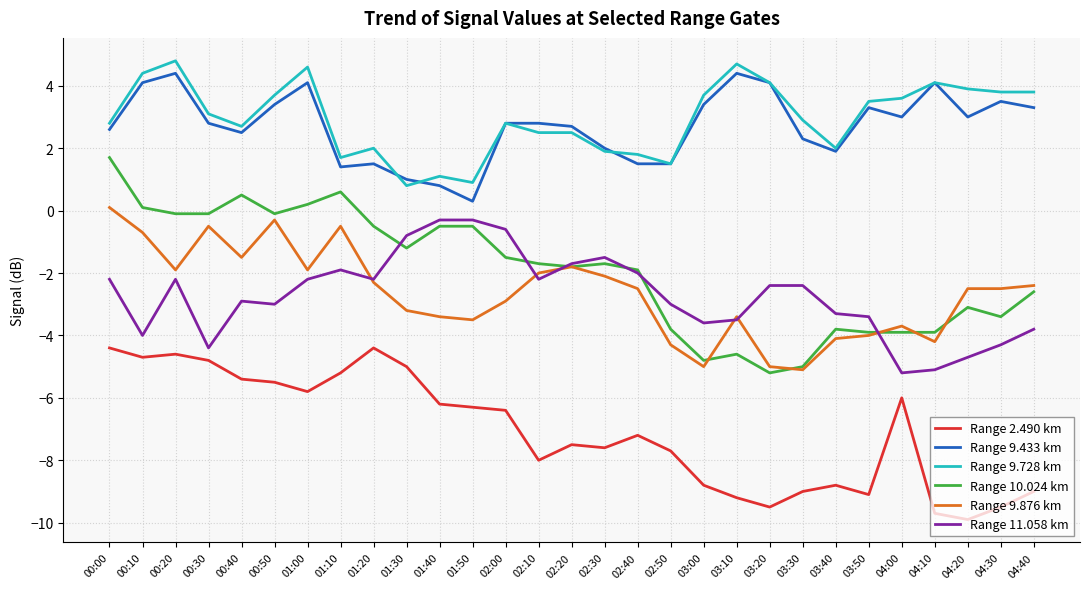

What value does the Range 10.024 km series have at 01:50?

-0.5